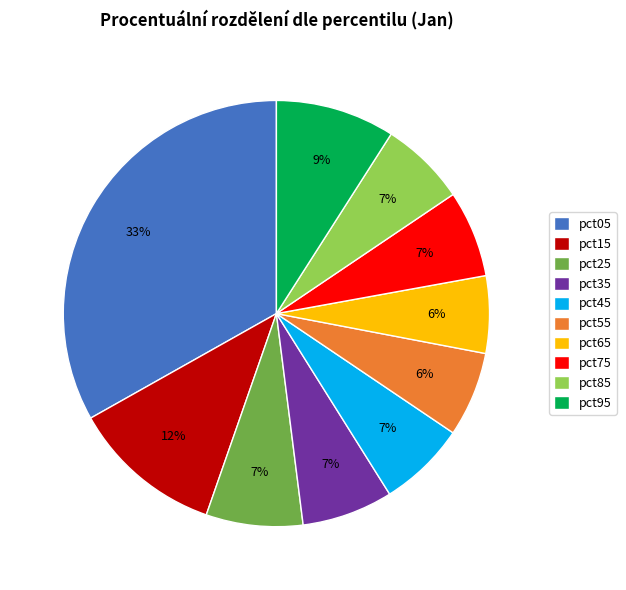

Do pct95 and pct85 together represent more than half of the pie?

No